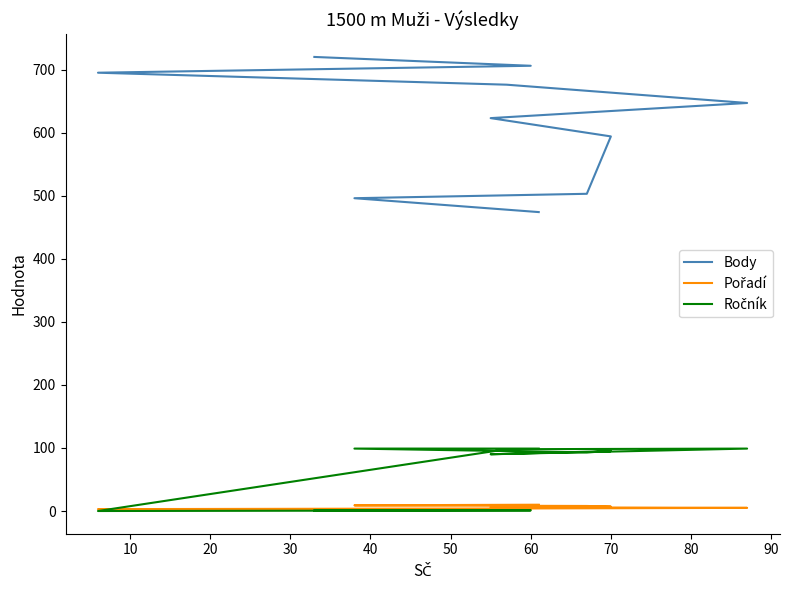

What is the minimum value for Pořadí?

1